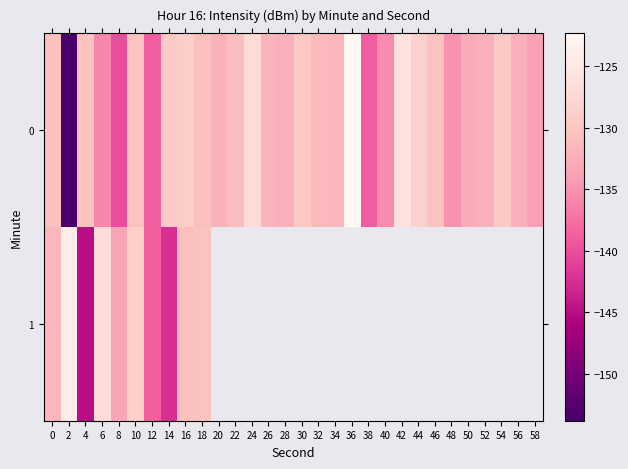

At which label does row_0 reach its minimum?

2